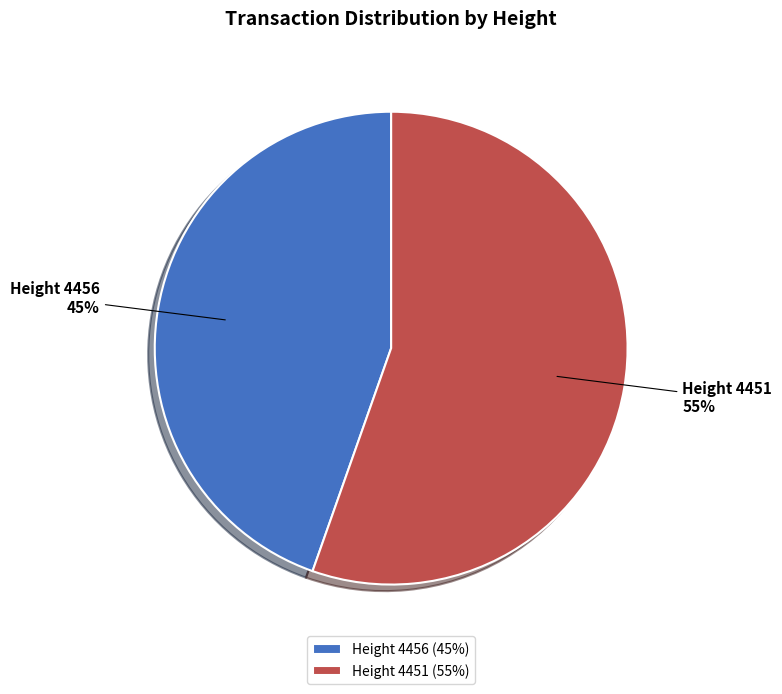

Is the sum of Height 4451 and Height 4456 greater than half?

Yes